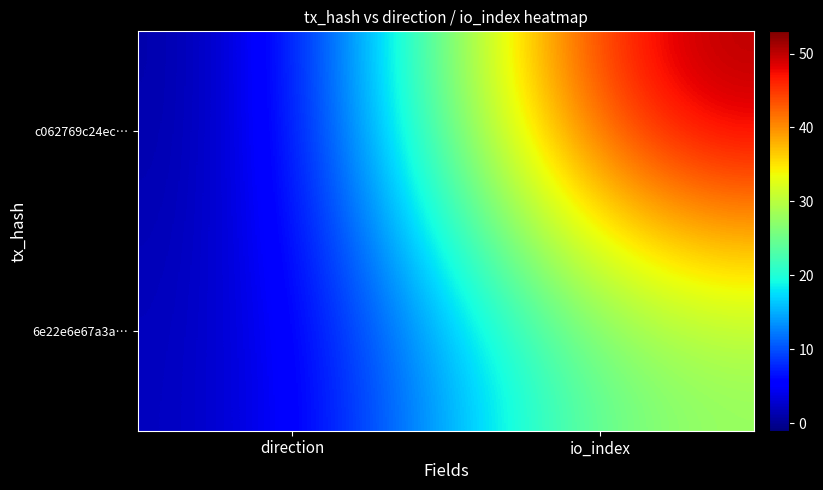

Which series changed the most between direction and io_index?

c062769c24ec…